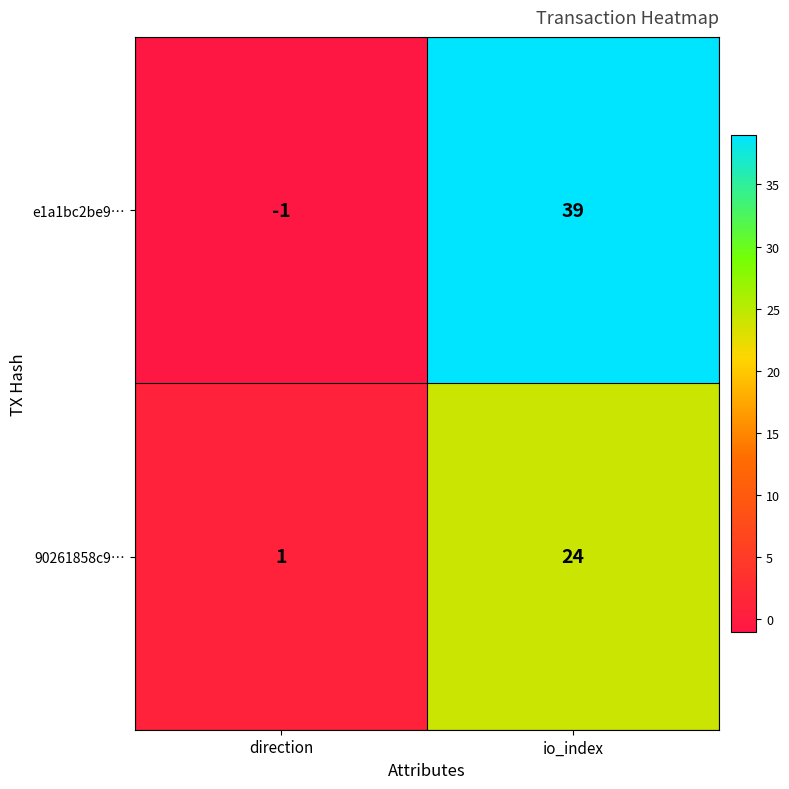

What is the sum of all 90261858c9… values?

25